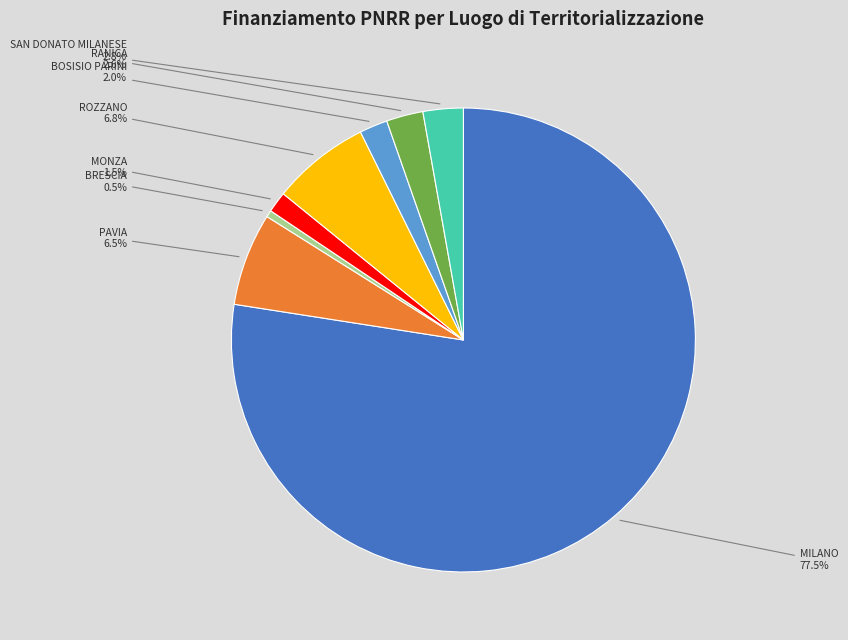

Count the number of slices in the pie.

8